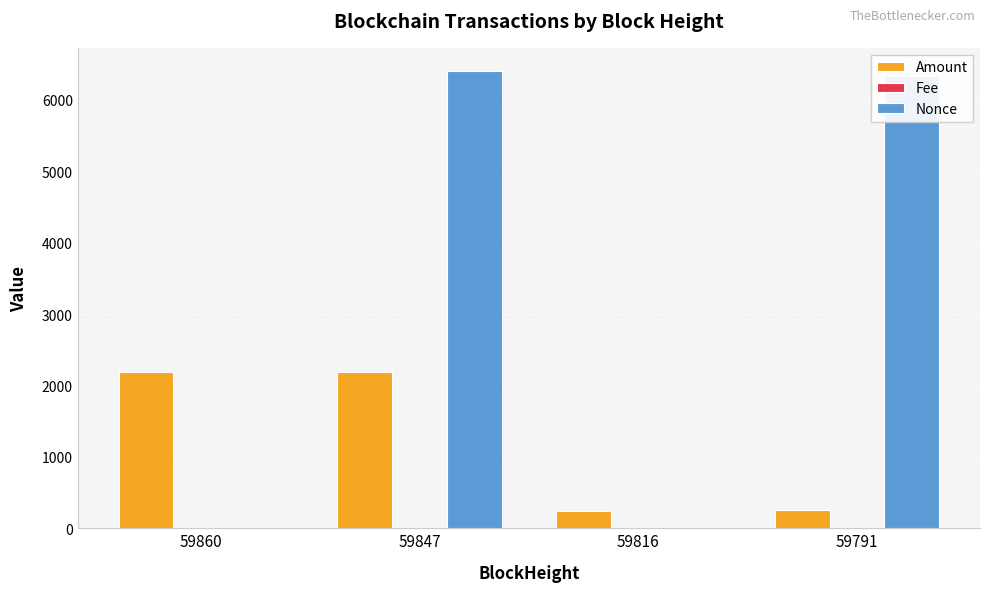

Which series has the largest total across all categories?

Nonce